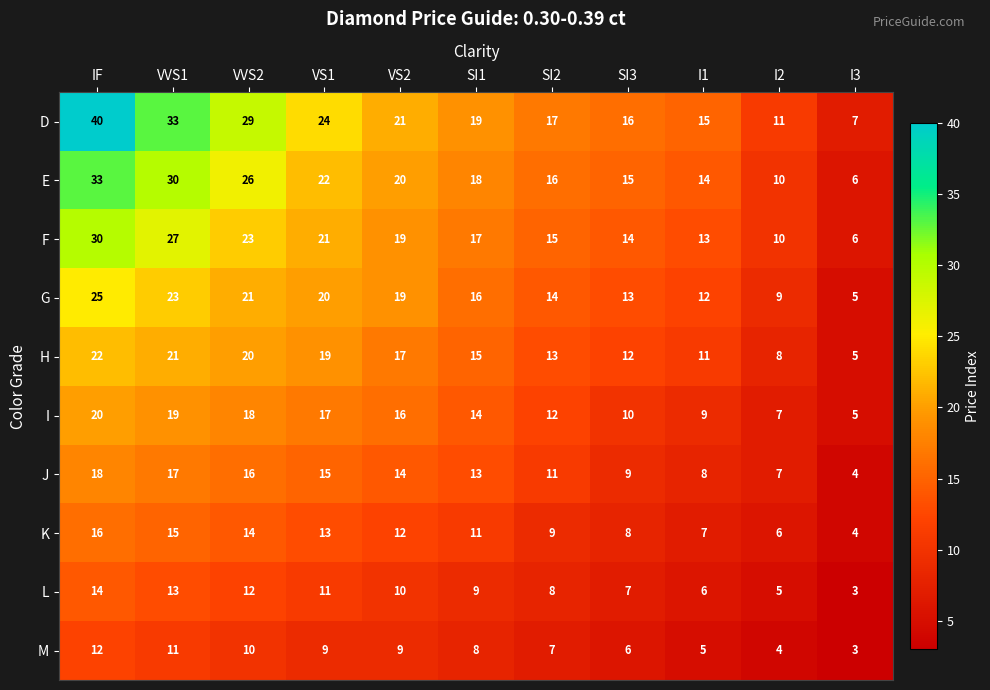

Rank the series by their maximum value, from lowest to highest.

M, L, K, J, I, H, G, F, E, D